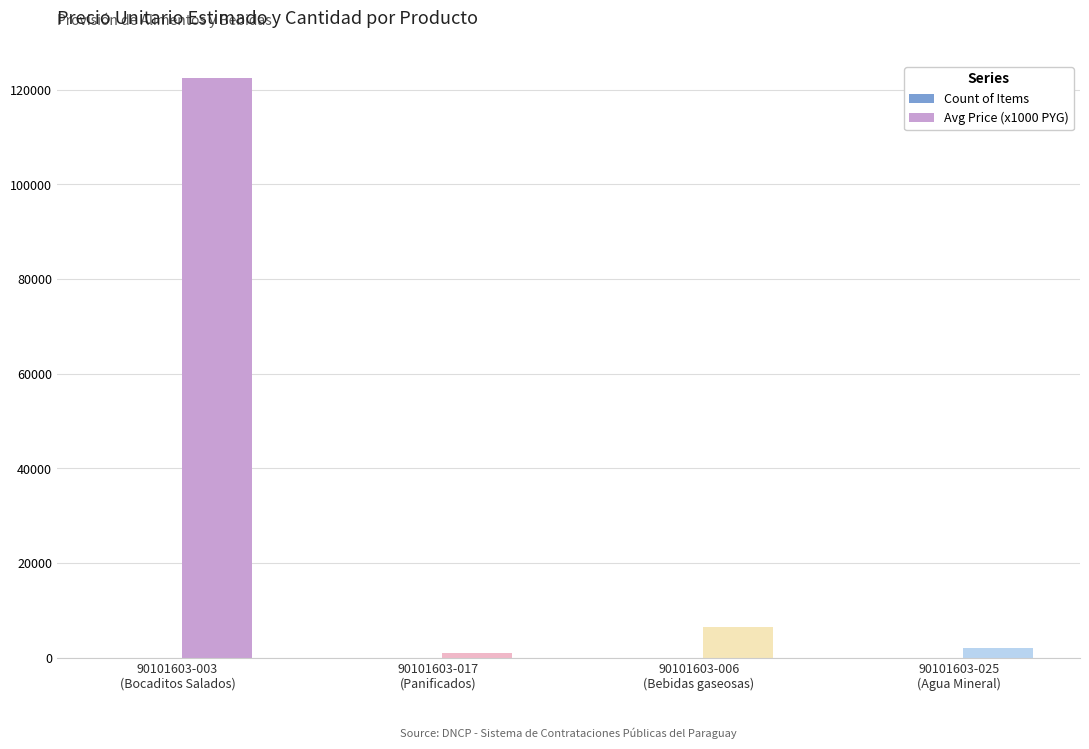

Which series has the largest total across all categories?

Avg Price (x1000 PYG)